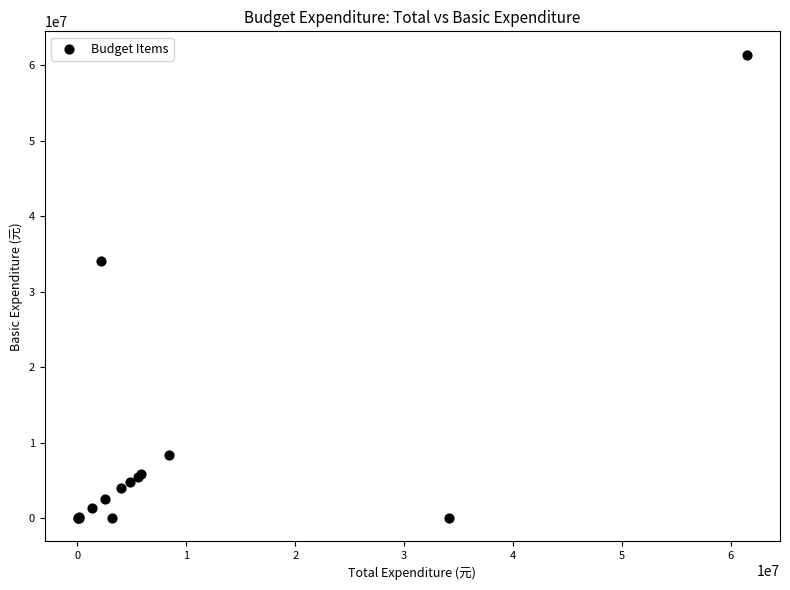

What Y value in the scatter plot is closest to 30720531?

34139680.0